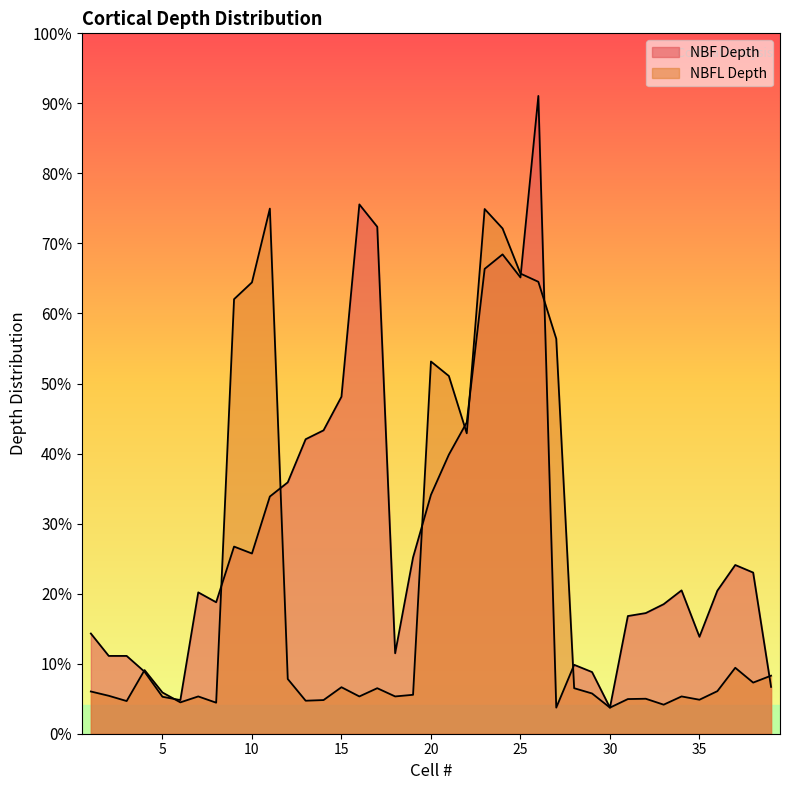

Rank the categories by NBF Depth value from lowest to highest.

27, 30, 6, 5, 39, 29, 4, 28, 2, 3, 18, 35, 1, 31, 32, 33, 8, 7, 36, 34, 38, 37, 19, 10, 9, 11, 20, 12, 21, 13, 14, 22, 15, 25, 23, 24, 17, 16, 26